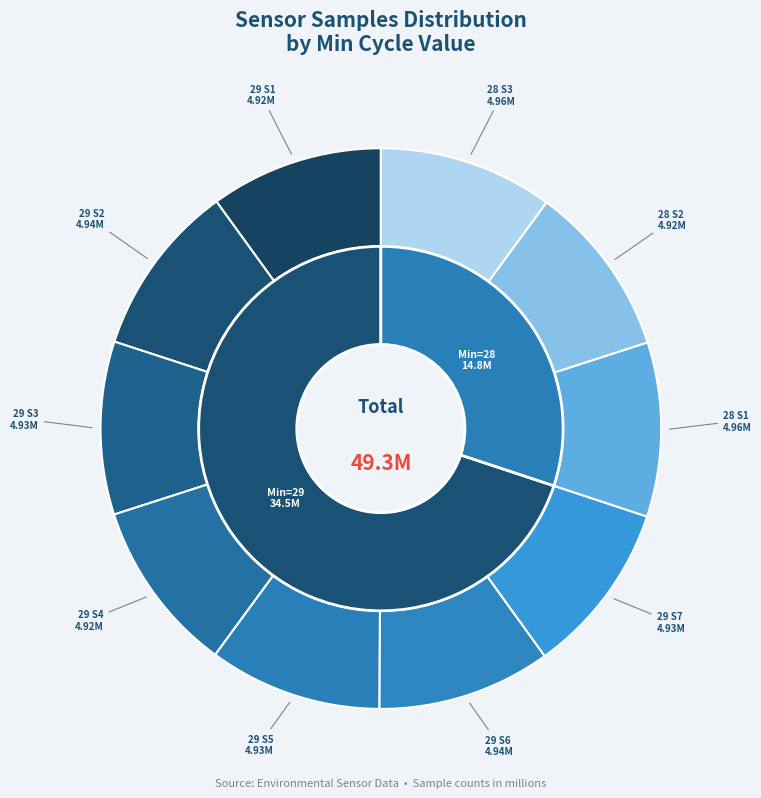

Combined, what portion of the pie is 28 and 28?

20.1%